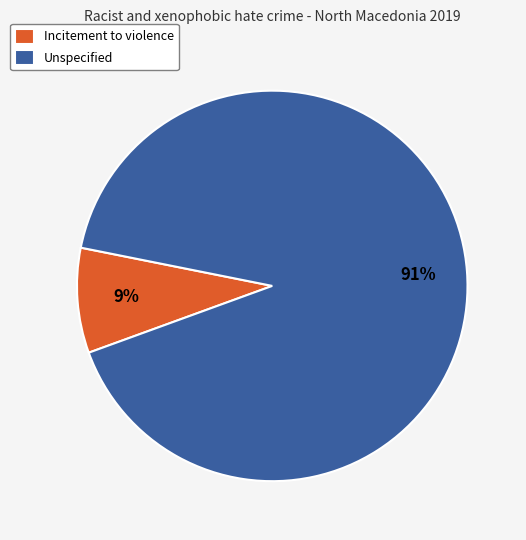

Between Incitement to violence and Unspecified, which is larger?

Unspecified